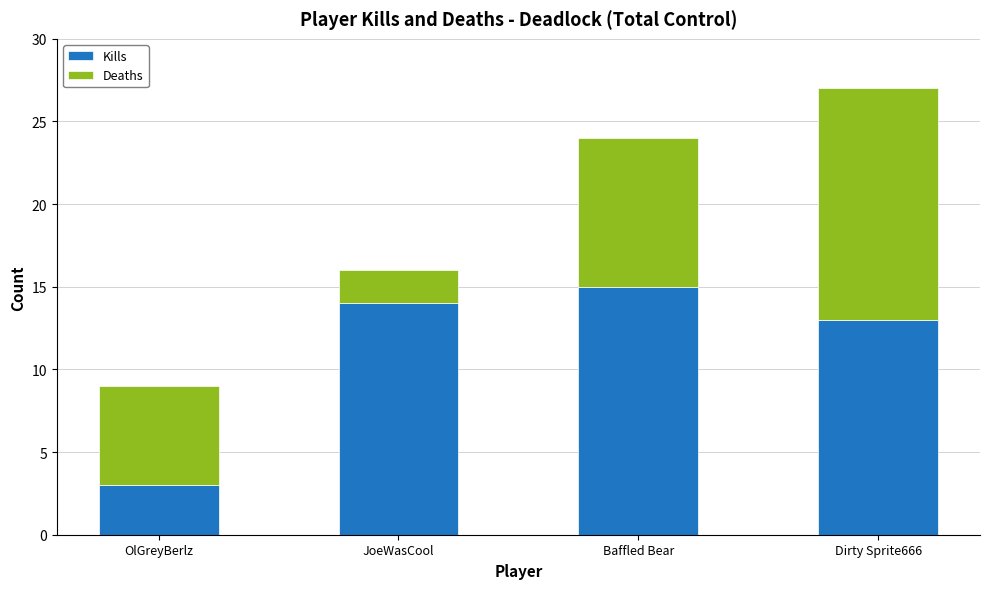

How many distinct data groups are displayed?

2